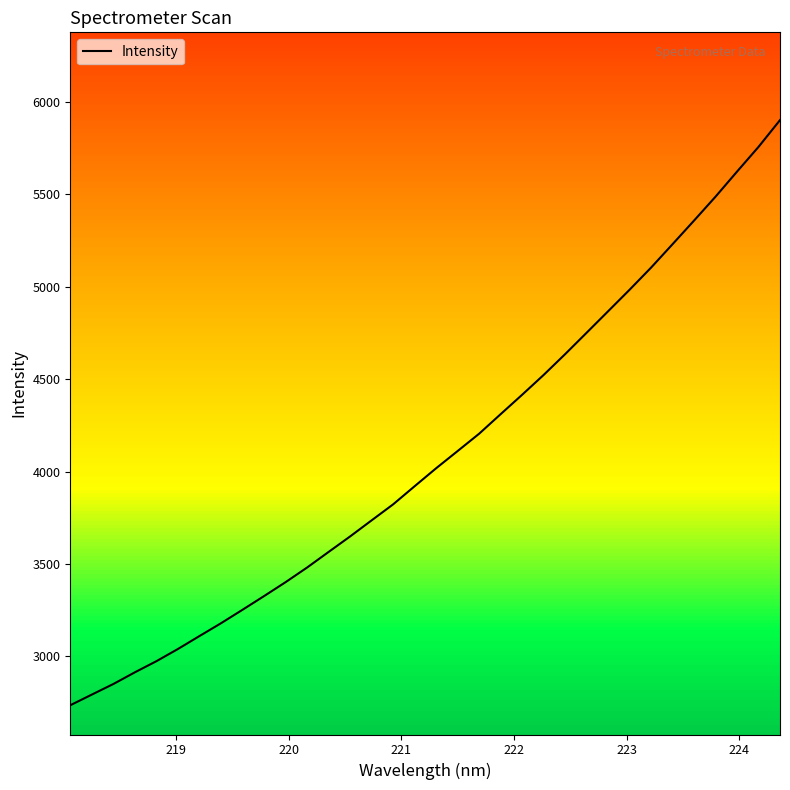

What is the maximum value shown in the chart?

5901.4